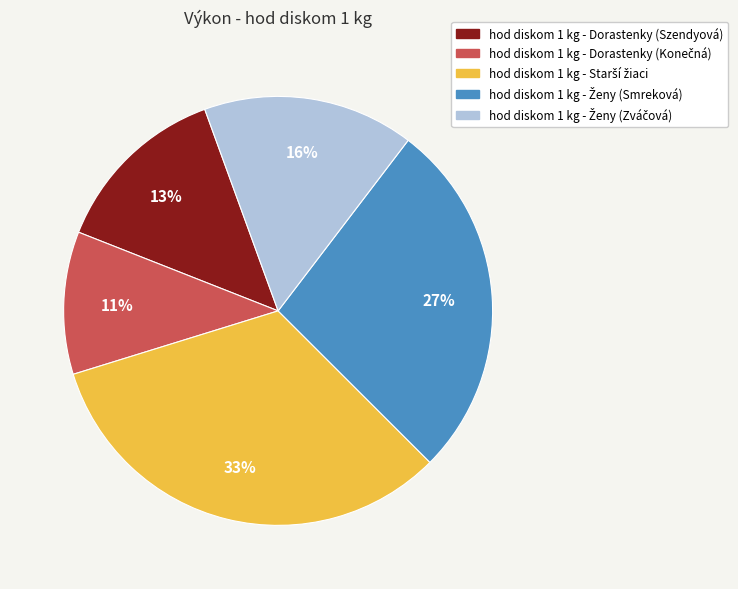

Is hod diskom 1 kg - Dorastenky (Szendyová) the majority of the pie?

No